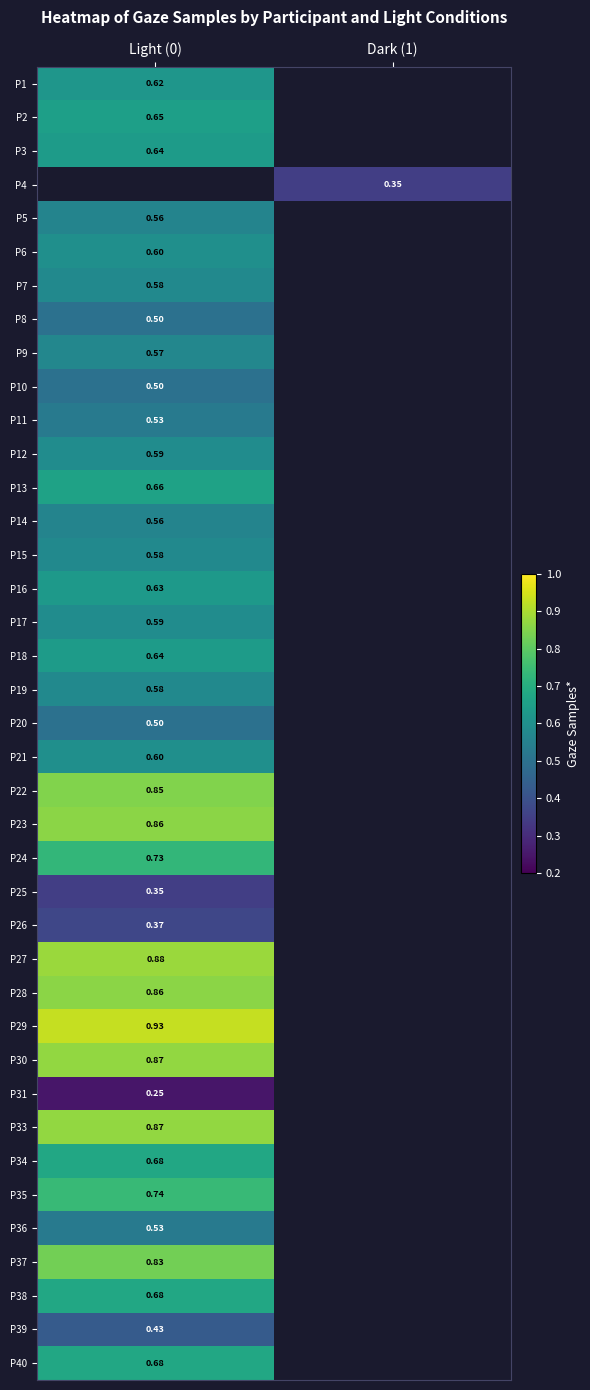

What is the lowest value of the P15 series?

0.6